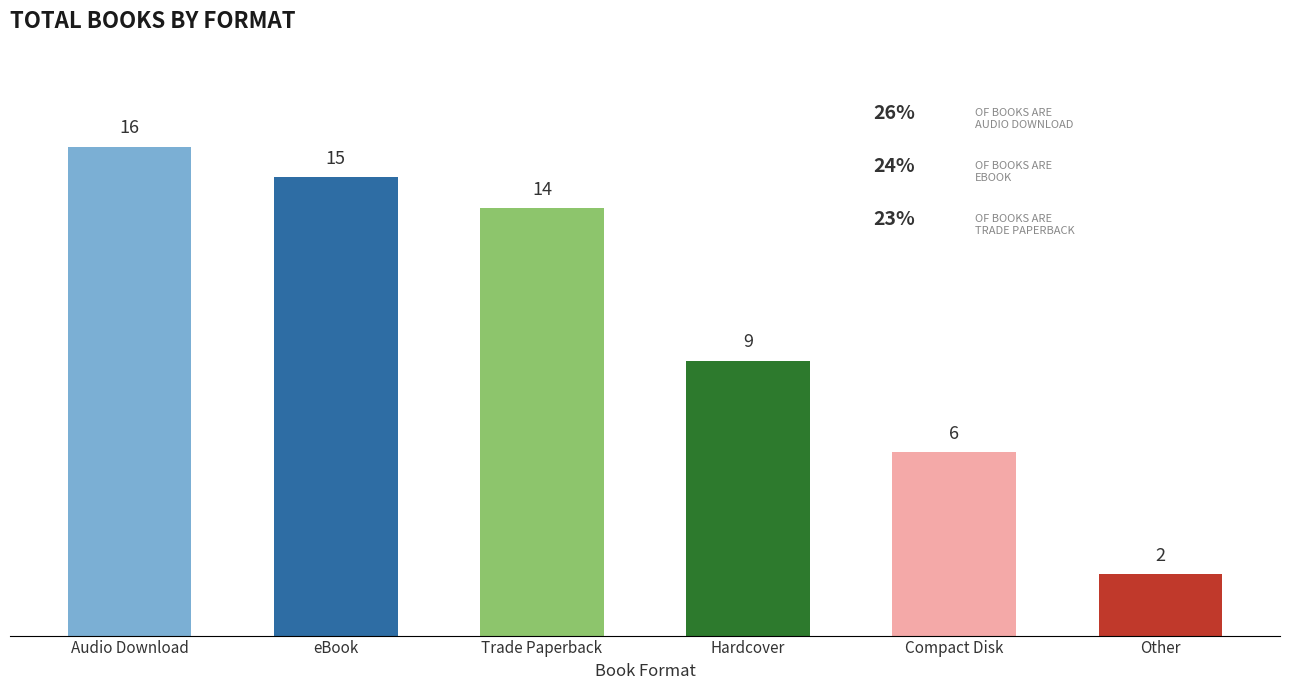

What is the label of the 3rd bar from the right?

Hardcover